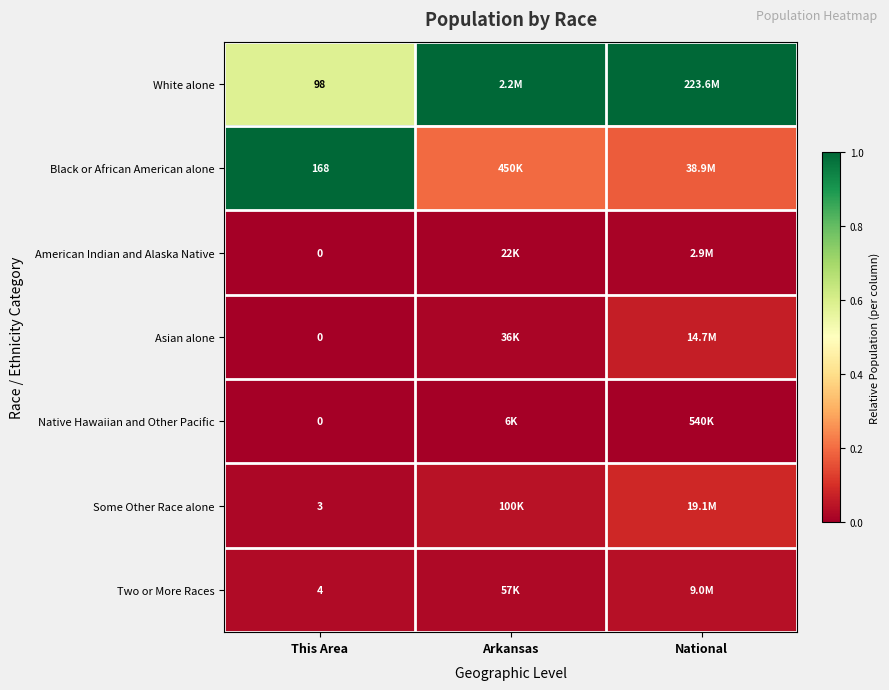

At This Area, list the series in order from largest to smallest.

Black or African American alone, White alone, Two or More Races, Some Other Race alone, American Indian and Alaska Native, Asian alone, Native Hawaiian and Other Pacific